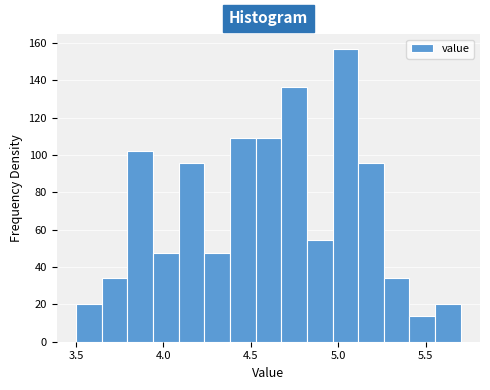

Around what value on the x-axis is the tallest bar? Give the approximate position of its centre, as read against the axis.

5.05